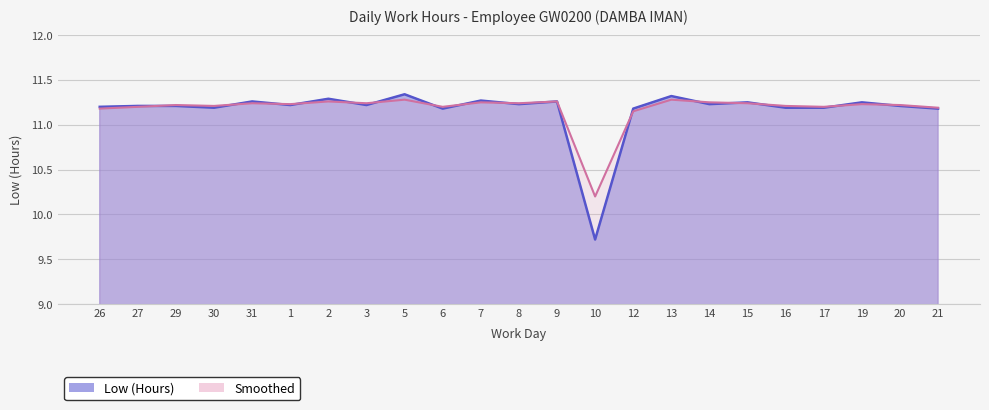

What is the sum of the Smoothed values at 12 and 19?

22.4